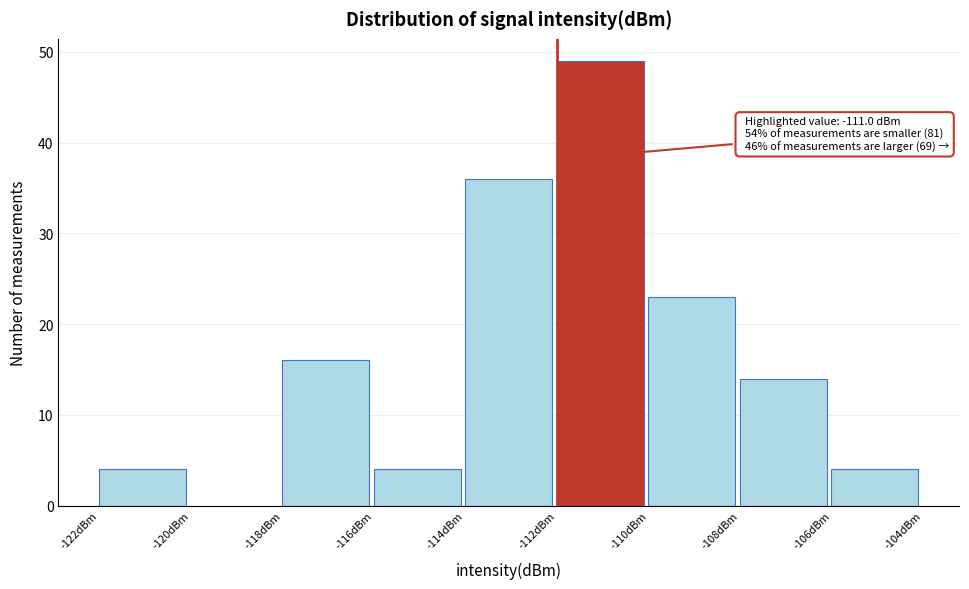

Which range on the x-axis has the tallest bar?

-112 to -110